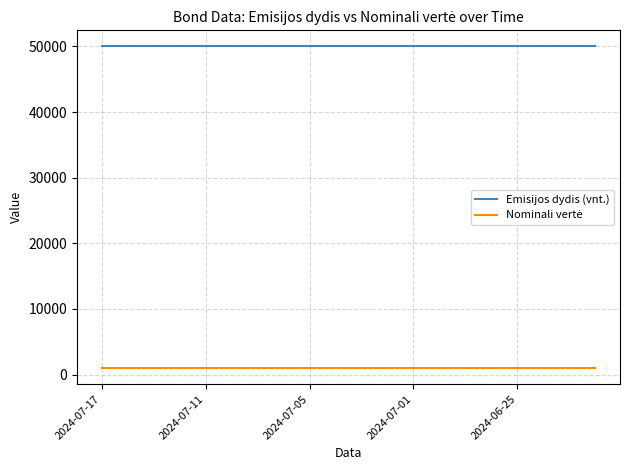

What is the maximum value shown in the chart?

50000